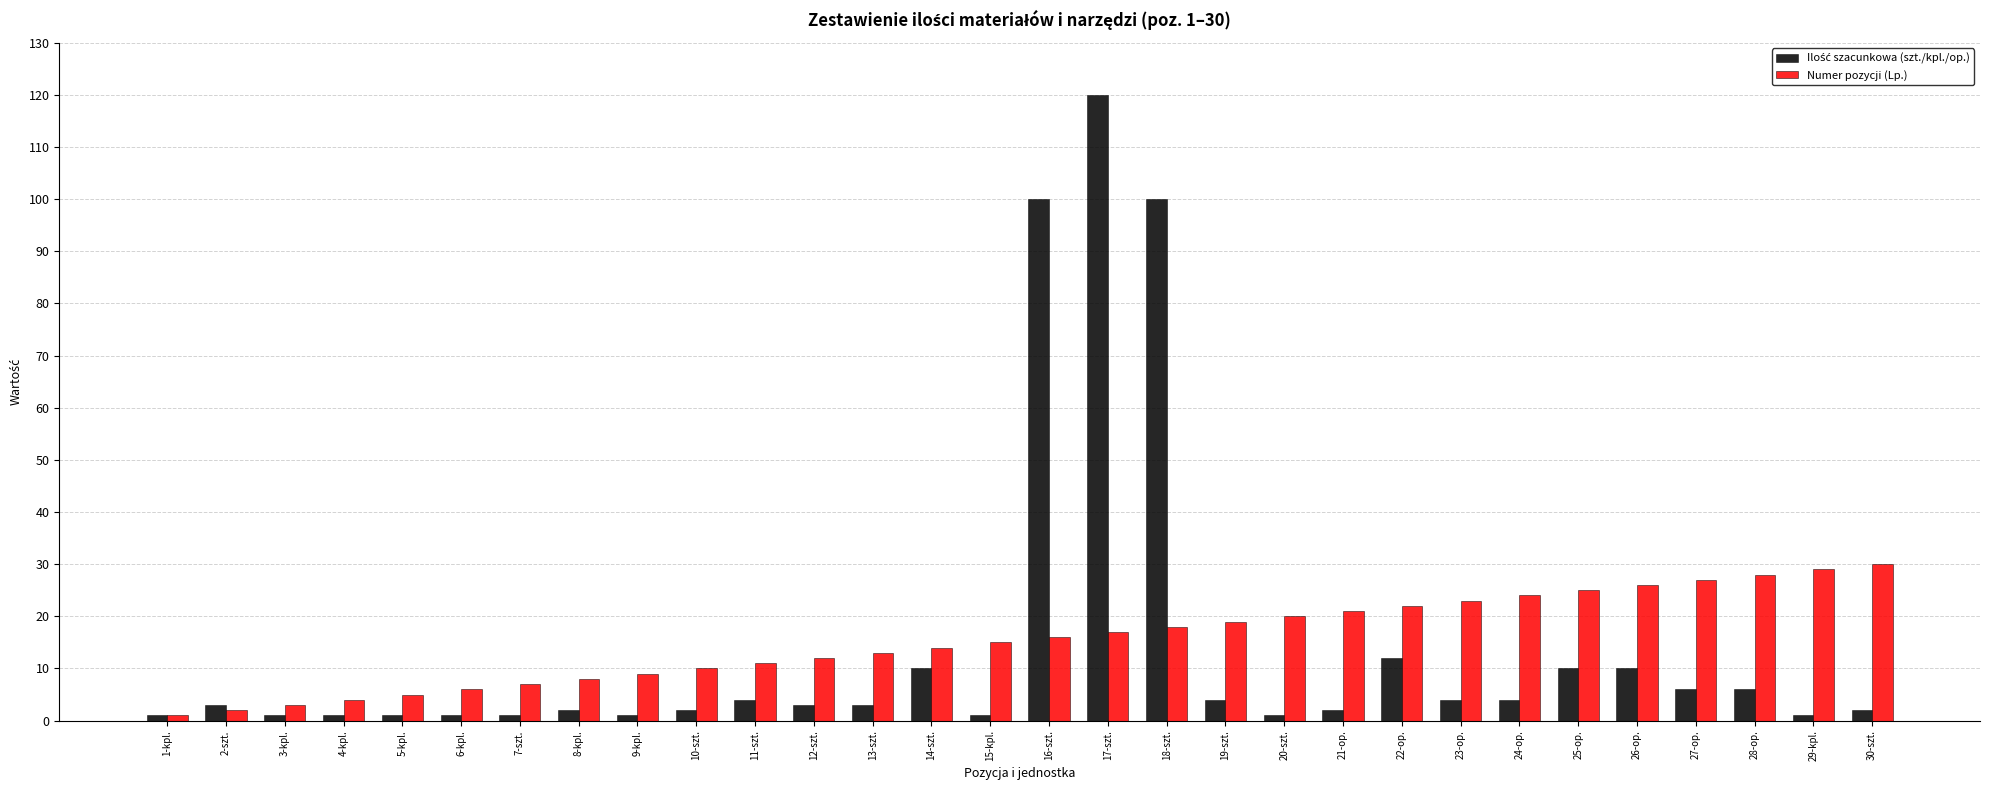

At which category is the sum across all series the highest?

17-szt.